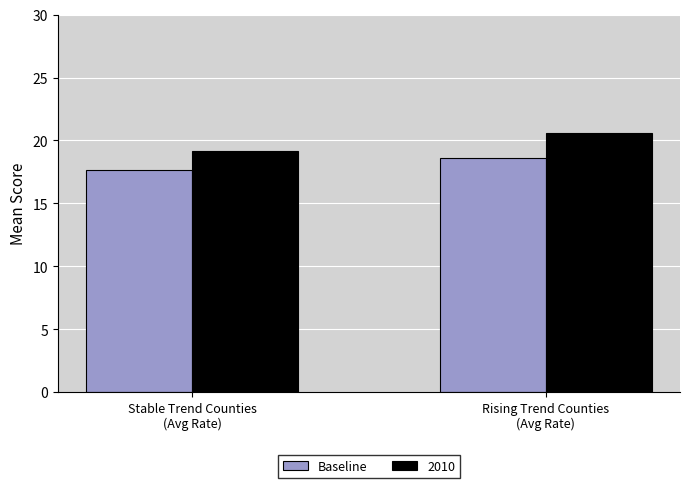

What is the label of the 2nd bar from the right?

Stable Trend Counties
(Avg Rate)